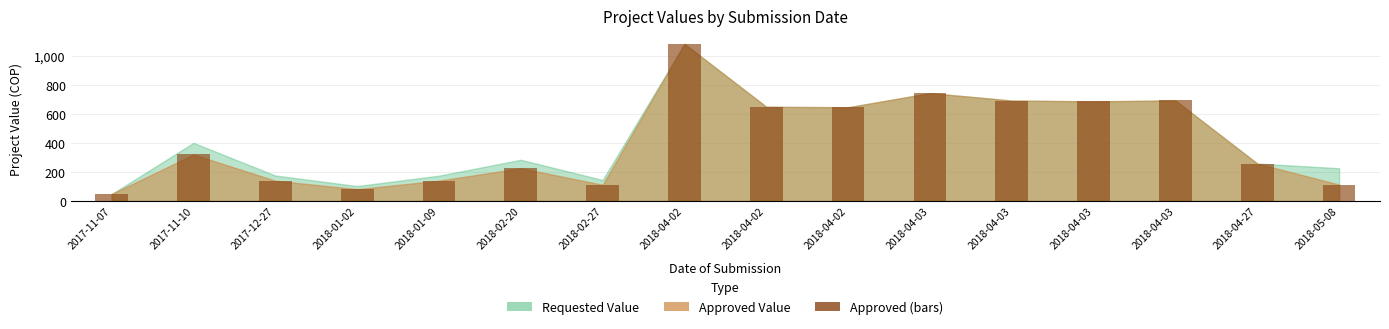

What is the change in value from 2017-12-27 to 2018-04-03?

+553.4